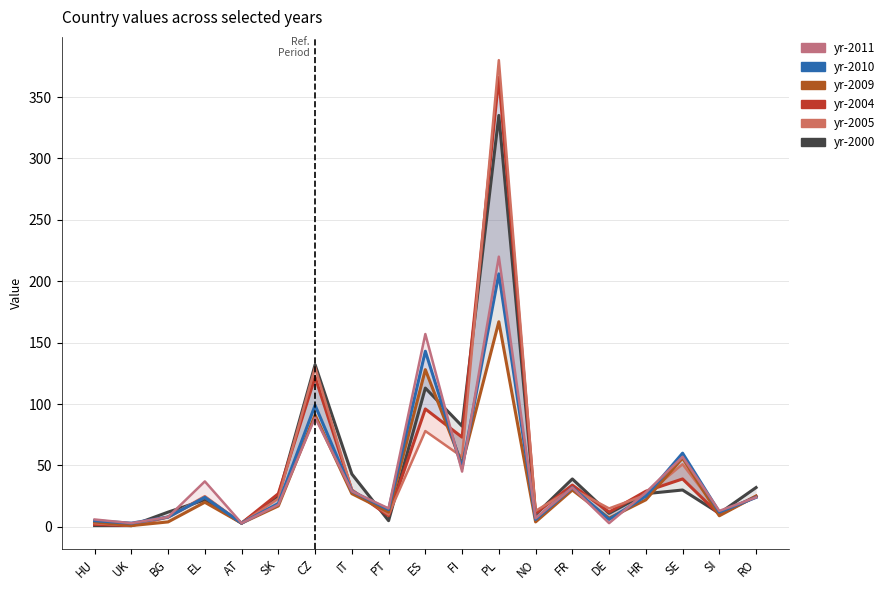

Where is the first local maximum for yr-2000?

EL